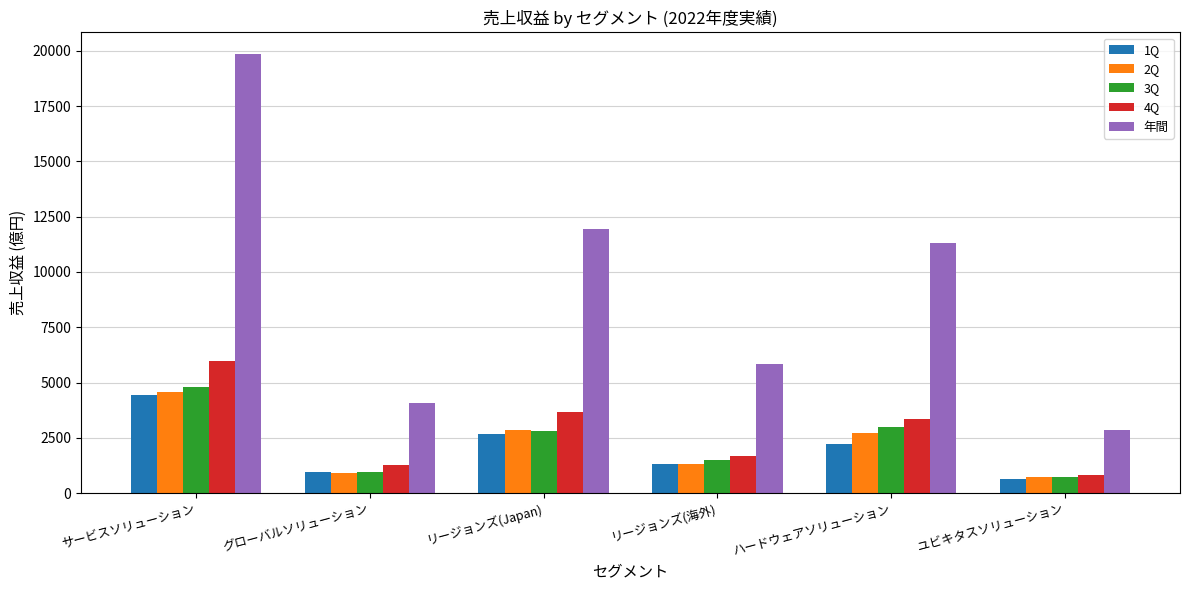

Reading left to right, extract all data points from this chart.

1Q: 4456	938	2654	1300	2242	617
2Q: 4595	903	2835	1335	2718	714
3Q: 4814	956	2800	1509	2998	707
4Q: 5976	1274	3656	1671	3364	819
年間: 19842	4072	11946	5817	11323	2860